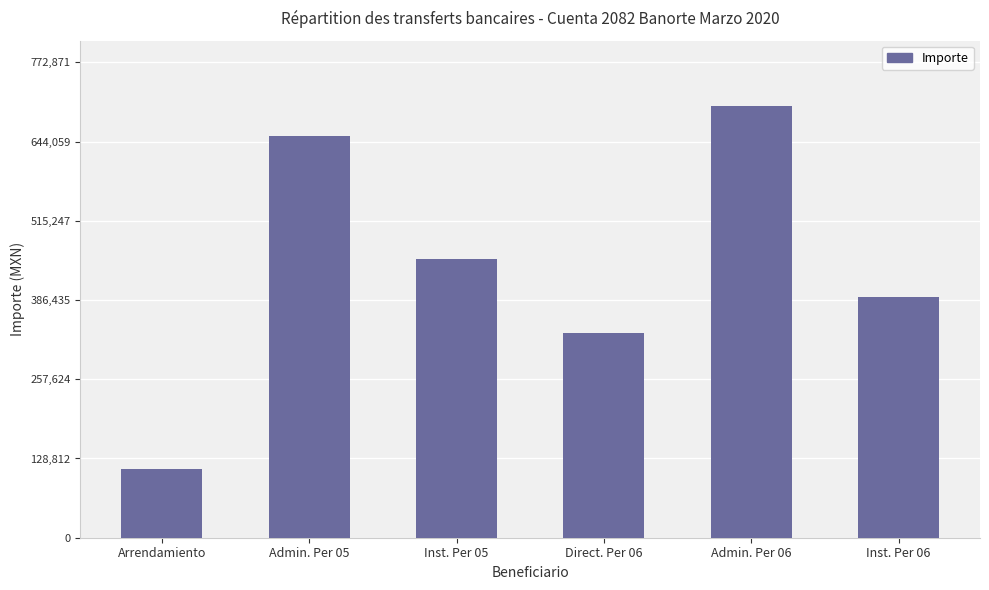

Are the bars horizontal?

No